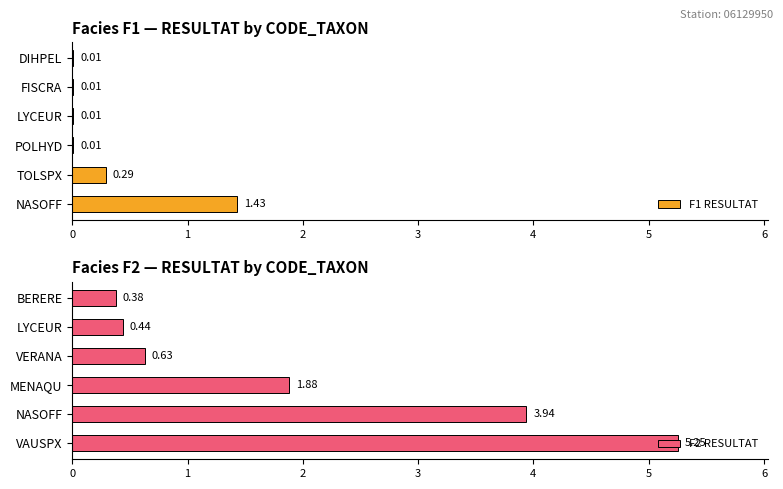

What is the sum of all F1 RESULTAT values?

1.8